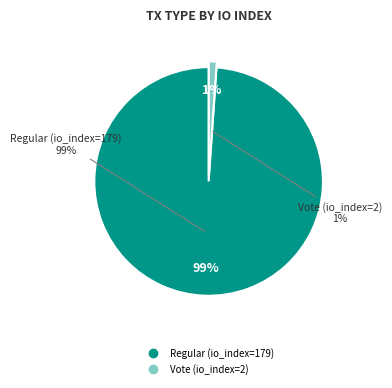

Which category has the biggest portion of the pie?

Regular (io_index=179)